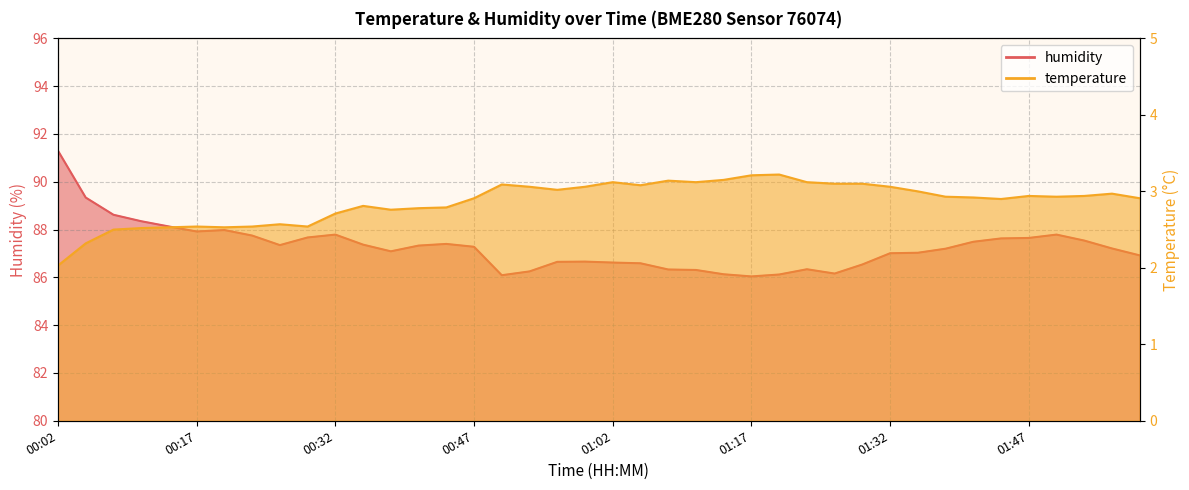

List the series in order of their peak value, lowest first.

temperature, humidity